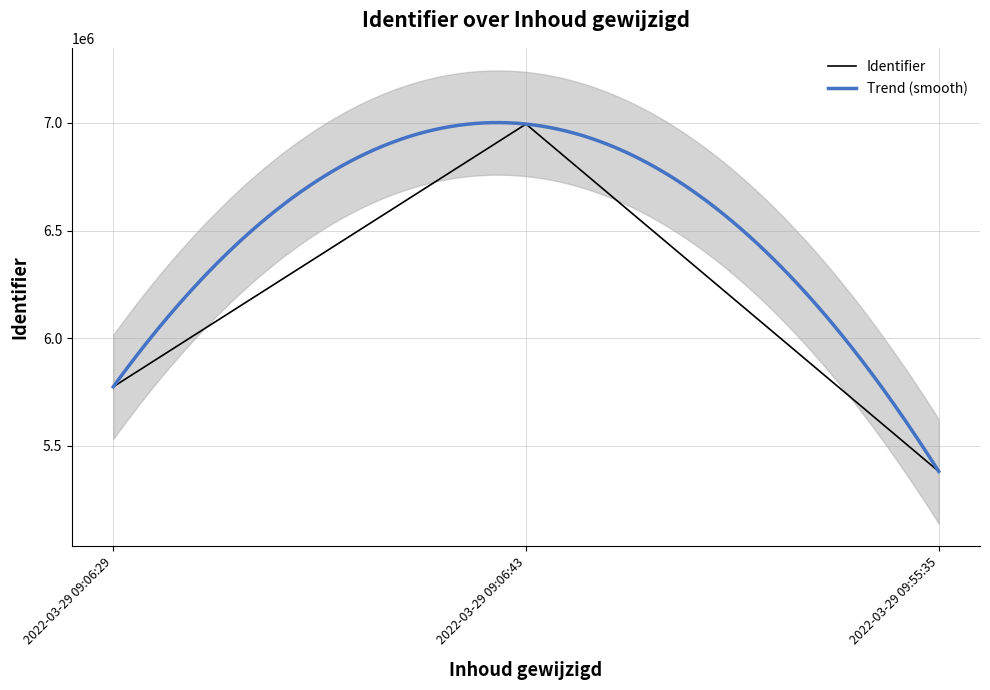

What is the difference between the second highest and minimum values?

393175